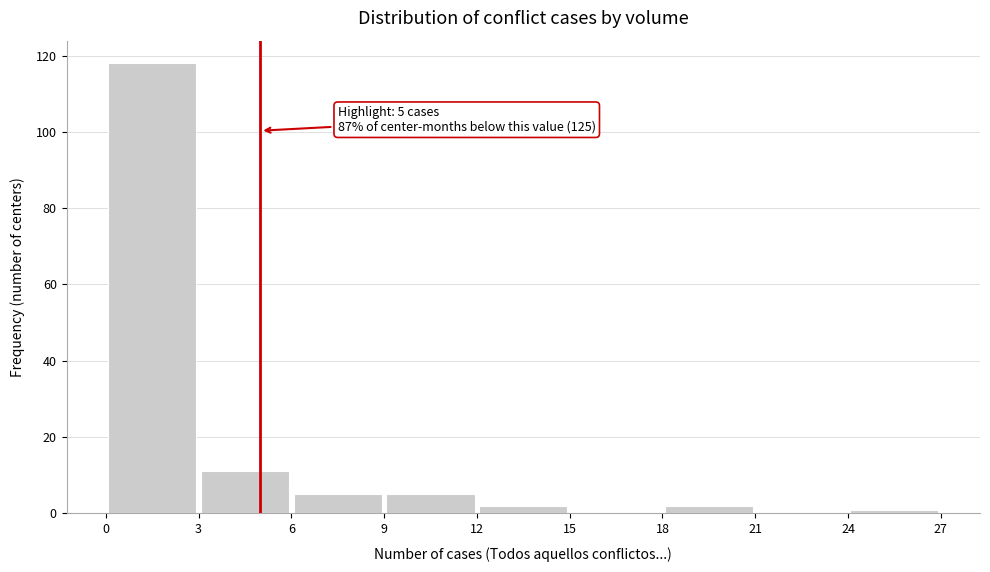

Which range on the x-axis has the tallest bar?

0 to 3